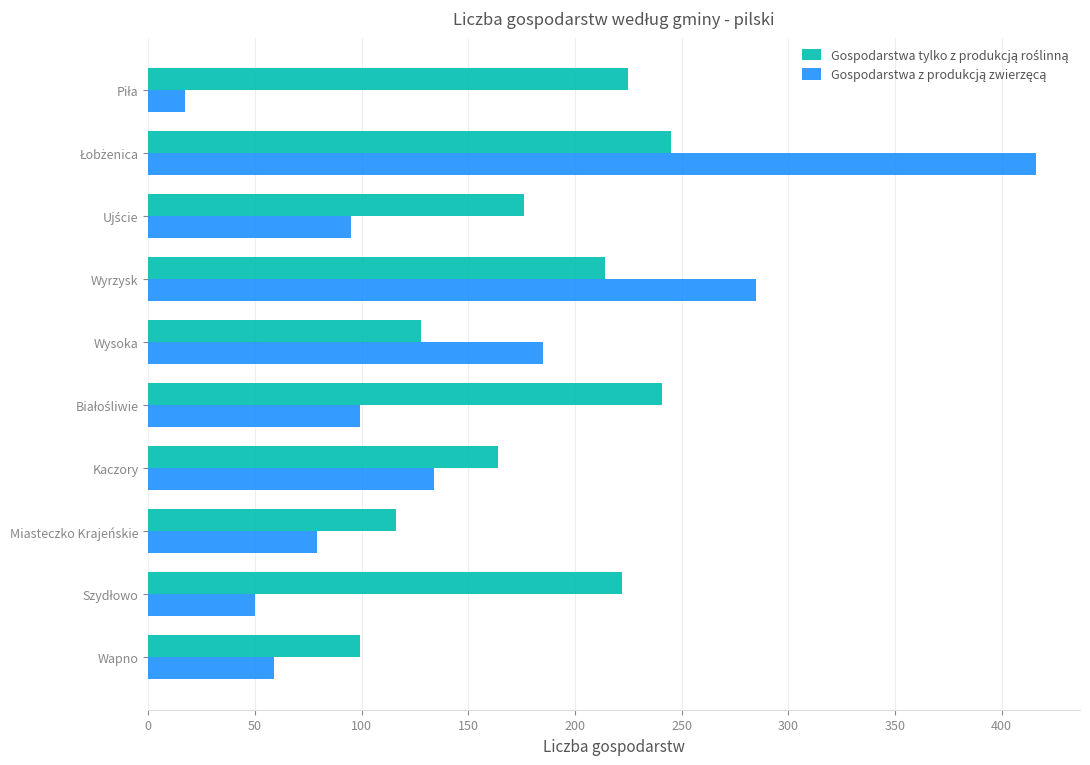

What is the minimum value shown in the chart?

17